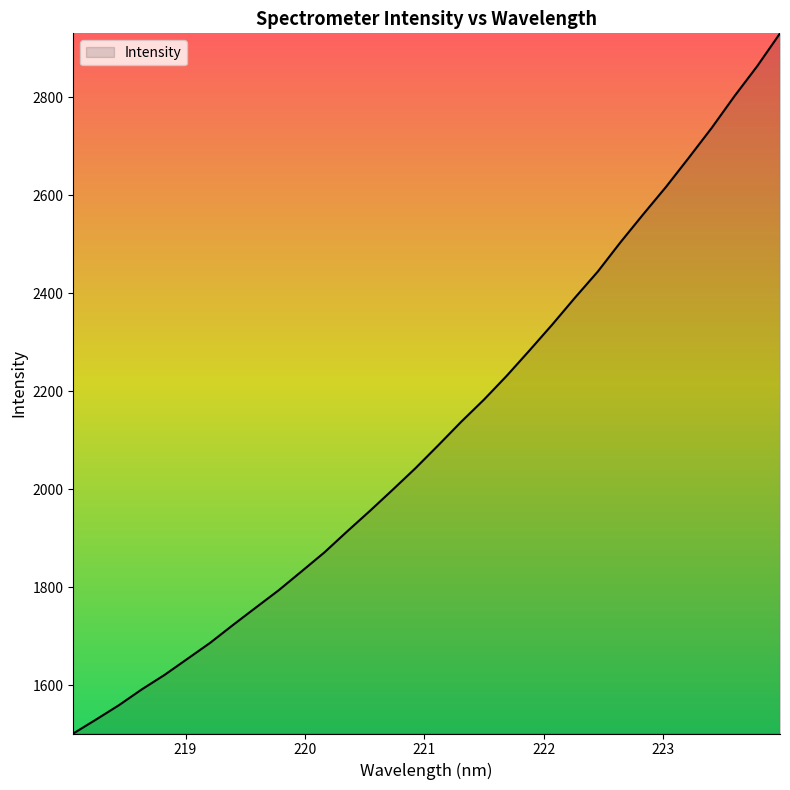

What is the sum of all values?

67826.4